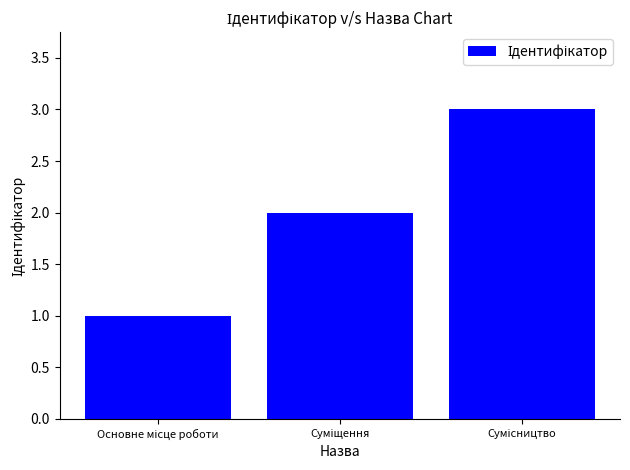

What is the maximum value shown in the chart?

3